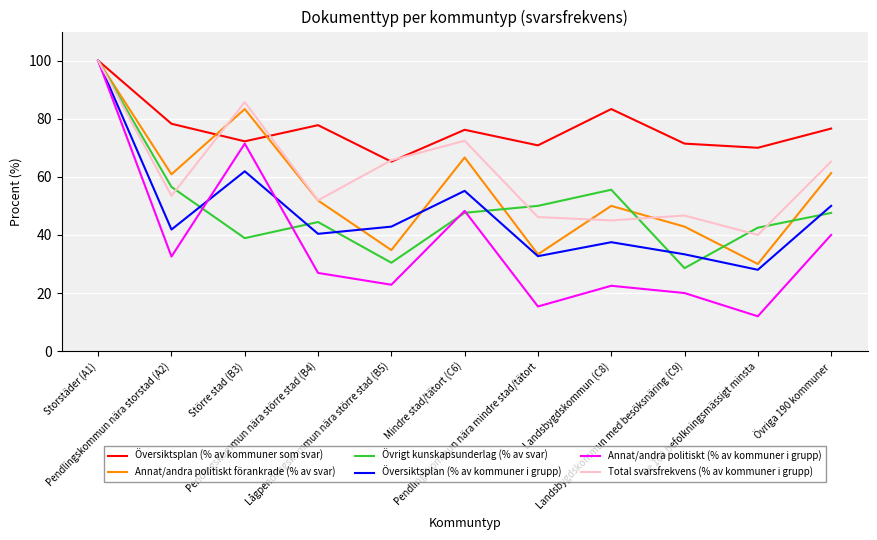

Which series has the largest total across all categories?

Översiktsplan (% av kommuner som svar)